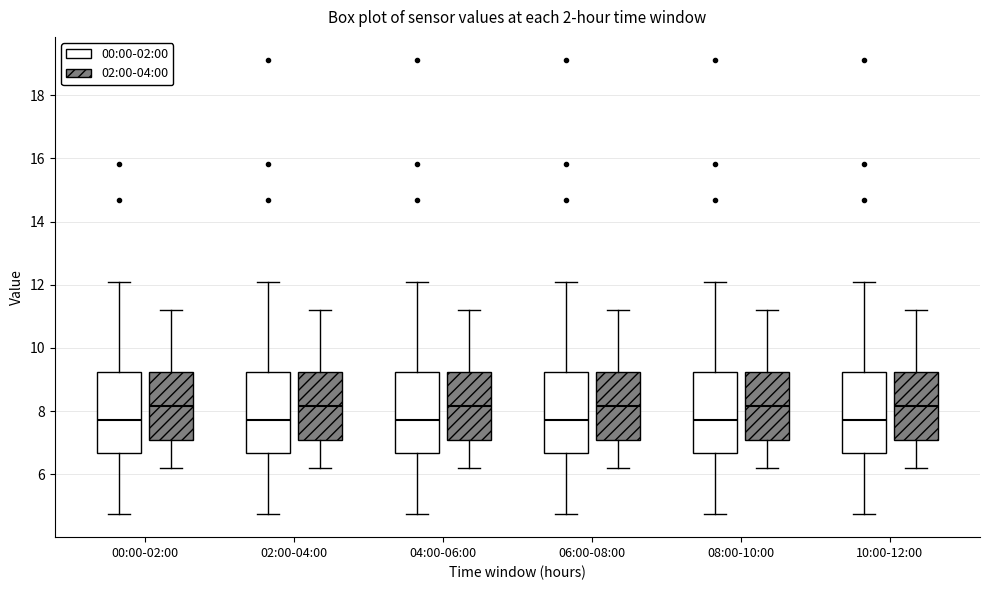

Reading left to right, transcribe this box plot: for each box, give where its median line is, the range the box spans, and where its two whiskers end, as read against the y-axis. The values are not printed on the chart, so give them approximately, as read against the axis.

00:00-02:00 (00:00-02:00): median 7.8, box 6.6 to 9.2, whiskers 4.8 to 12.2
00:00-02:00 (02:00-04:00): median 8.2, box 7.0 to 9.2, whiskers 6.2 to 11.2
02:00-04:00 (00:00-02:00): median 7.8, box 6.6 to 9.2, whiskers 4.8 to 12.2
02:00-04:00 (02:00-04:00): median 8.2, box 7.0 to 9.2, whiskers 6.2 to 11.2
04:00-06:00 (00:00-02:00): median 7.8, box 6.6 to 9.2, whiskers 4.8 to 12.2
04:00-06:00 (02:00-04:00): median 8.2, box 7.0 to 9.2, whiskers 6.2 to 11.2
06:00-08:00 (00:00-02:00): median 7.8, box 6.6 to 9.2, whiskers 4.8 to 12.2
06:00-08:00 (02:00-04:00): median 8.2, box 7.0 to 9.2, whiskers 6.2 to 11.2
08:00-10:00 (00:00-02:00): median 7.8, box 6.6 to 9.2, whiskers 4.8 to 12.2
08:00-10:00 (02:00-04:00): median 8.2, box 7.0 to 9.2, whiskers 6.2 to 11.2
10:00-12:00 (00:00-02:00): median 7.8, box 6.6 to 9.2, whiskers 4.8 to 12.2
10:00-12:00 (02:00-04:00): median 8.2, box 7.0 to 9.2, whiskers 6.2 to 11.2